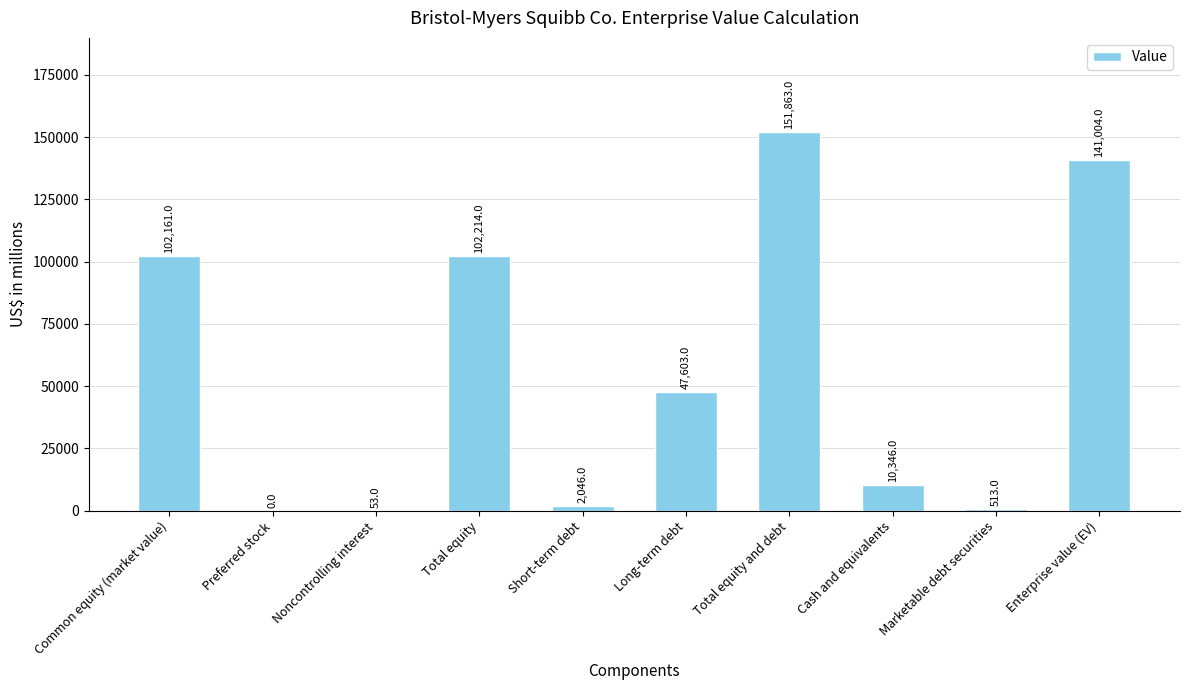

Which label corresponds to the largest value in the chart?

Total equity and debt